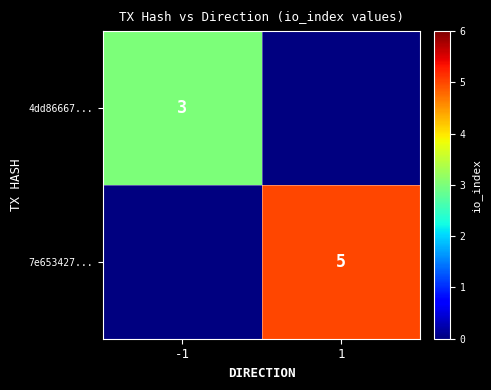

How many series are shown in this chart?

2